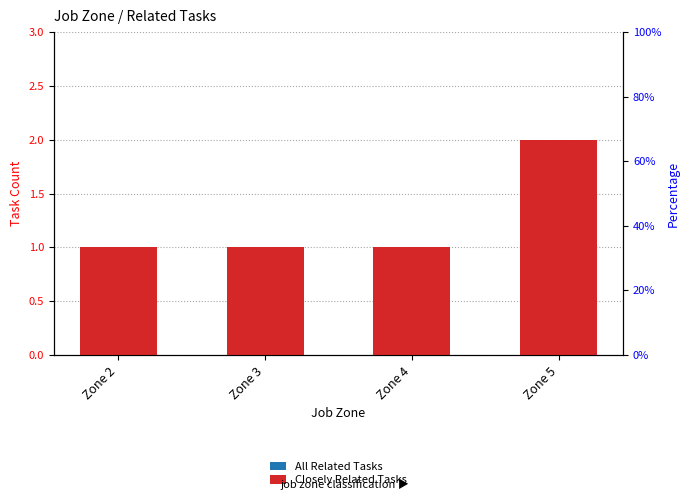

Which series has the largest total across all categories?

All Related Tasks